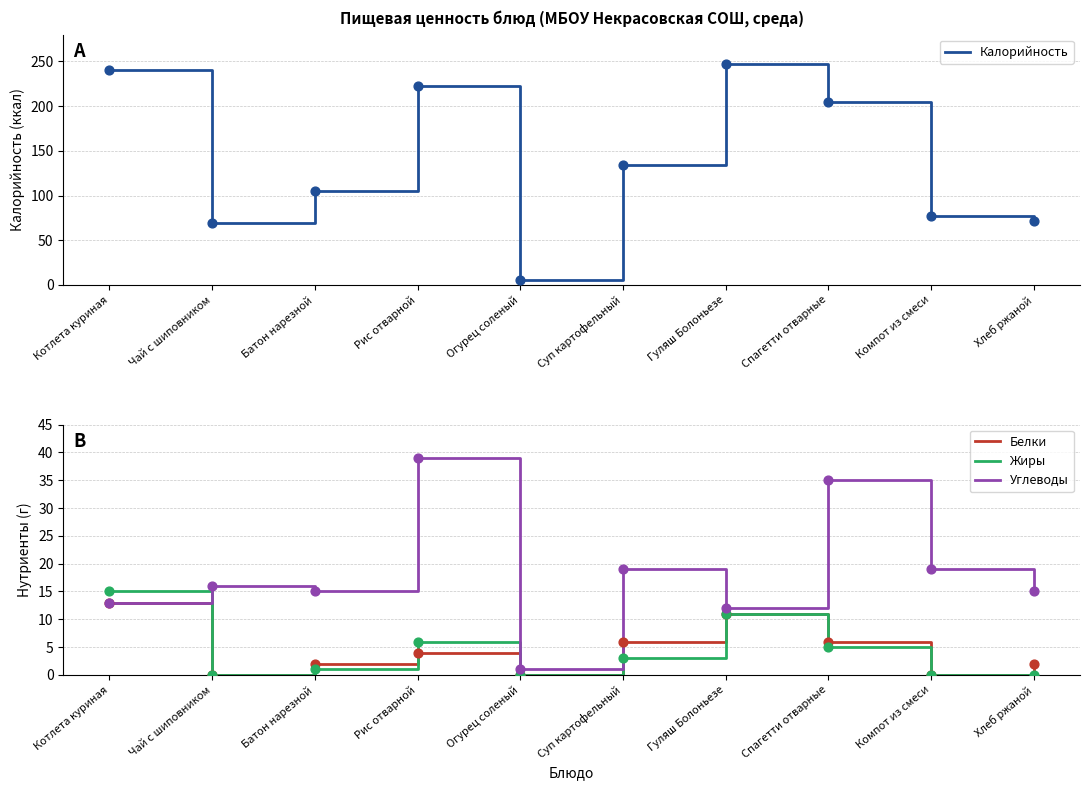

Which series has the largest total across all categories?

Калорийность